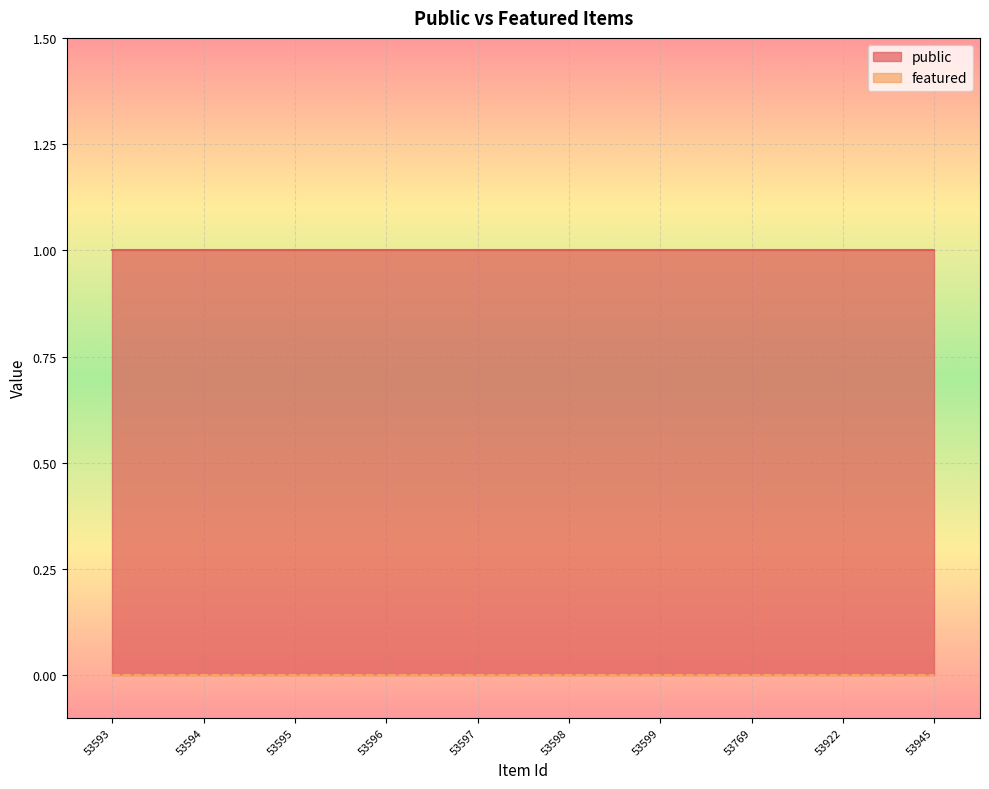

Between 53596 and 53598, which series saw the biggest shift?

public